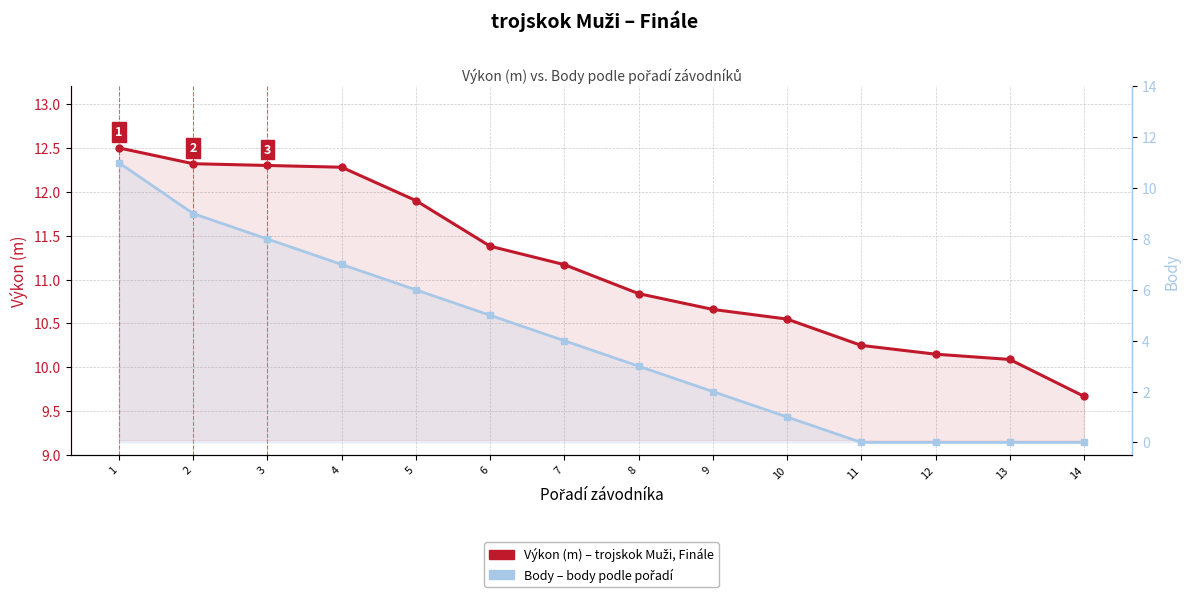

True or false: Body has a value of 5.7 at 13.

False